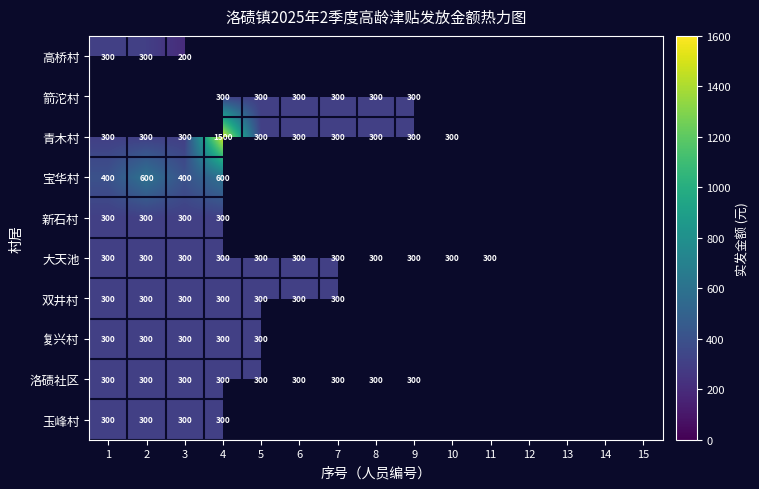

The 双井村 series shows 135 at 3. True or false?

False